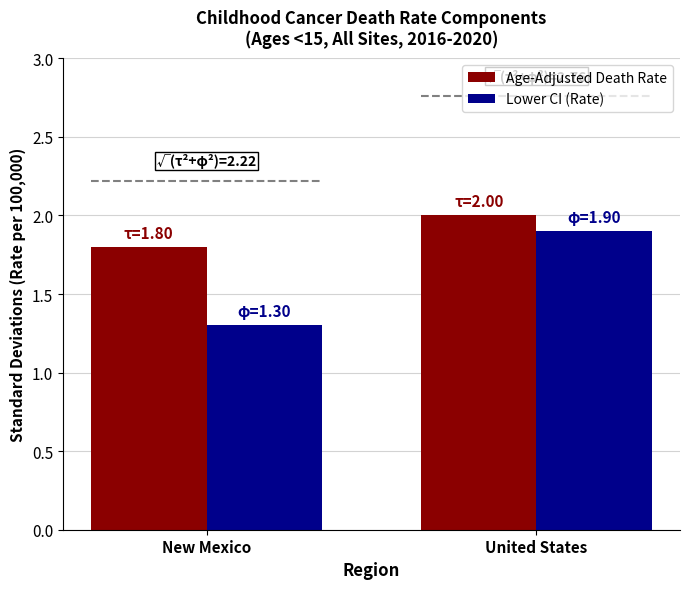

What is the value of the Age-Adjusted Death Rate bar at the 1st from the left?

1.8